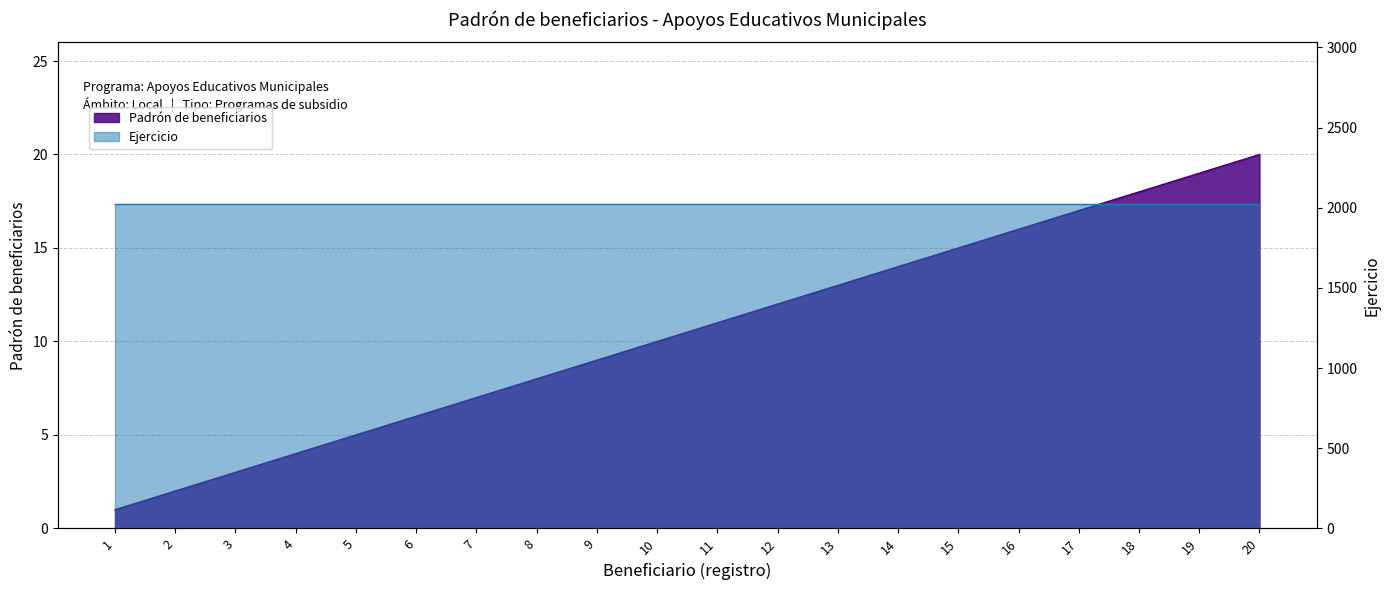

What is the value of the 20th point from the left?

20